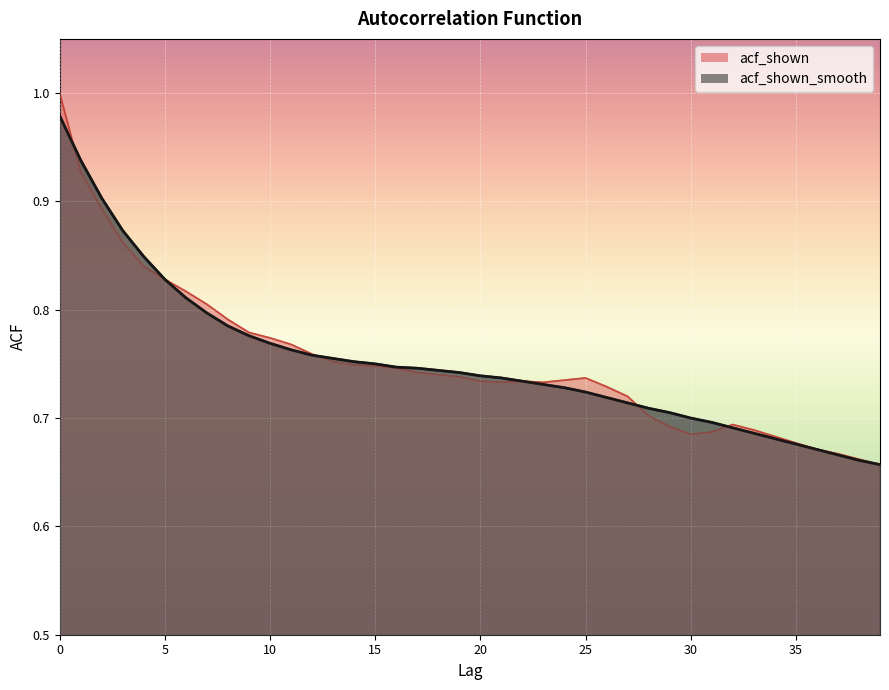

Which series changed the most between 2 and 7?

acf_shown_smooth